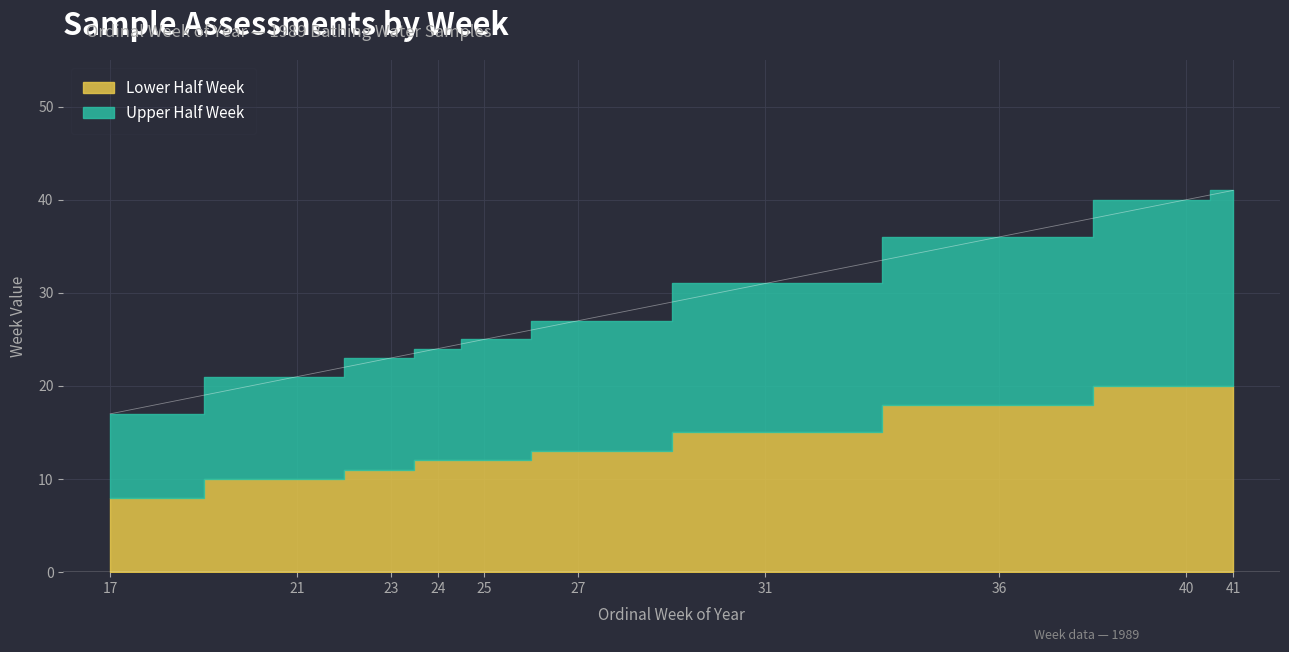

Reading left to right, extract all data points from this chart.

17	21	23	24	25	27	31	36	40	41